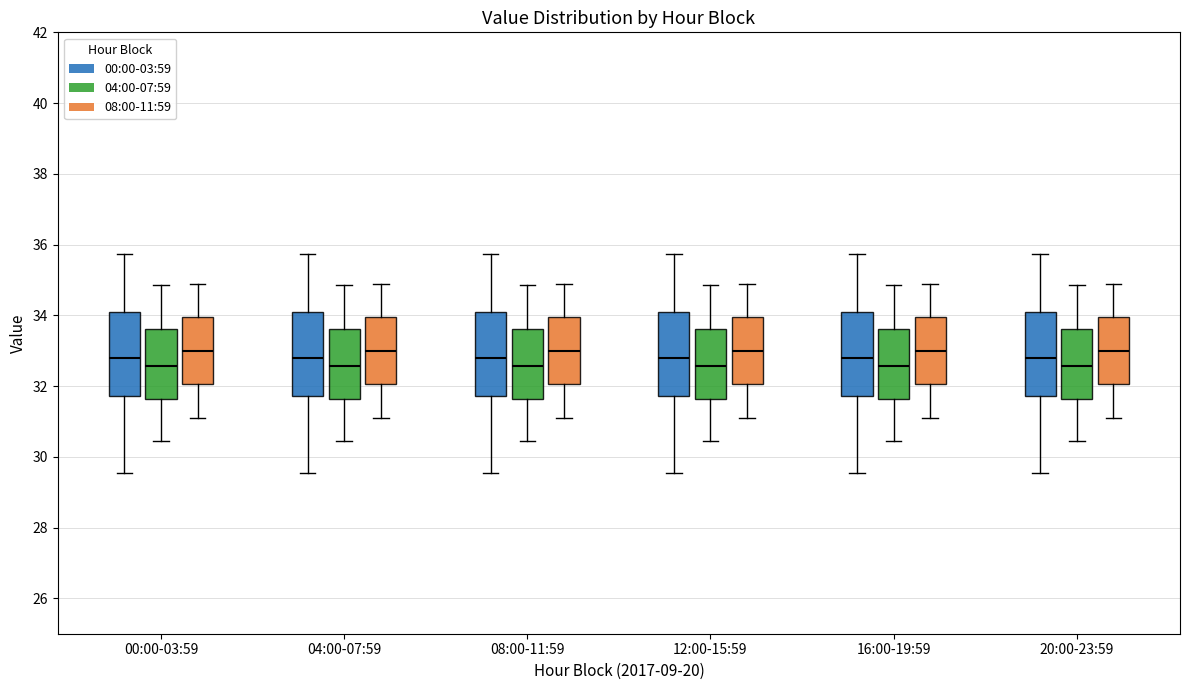

Reading left to right, read every box against the y-axis: the position of its median line, the range the box covers, and the ends of its whiskers. The values are not printed on the chart, so give them approximately, as read against the axis.

00:00-03:59 (00:00-03:59): median 32.8, box 31.8 to 34.2, whiskers 29.6 to 35.8
00:00-03:59 (04:00-07:59): median 32.6, box 31.6 to 33.6, whiskers 30.4 to 34.8
00:00-03:59 (08:00-11:59): median 33.0, box 32.0 to 34.0, whiskers 31.2 to 35.0
04:00-07:59 (00:00-03:59): median 32.8, box 31.8 to 34.2, whiskers 29.6 to 35.8
04:00-07:59 (04:00-07:59): median 32.6, box 31.6 to 33.6, whiskers 30.4 to 34.8
04:00-07:59 (08:00-11:59): median 33.0, box 32.0 to 34.0, whiskers 31.2 to 35.0
08:00-11:59 (00:00-03:59): median 32.8, box 31.8 to 34.2, whiskers 29.6 to 35.8
08:00-11:59 (04:00-07:59): median 32.6, box 31.6 to 33.6, whiskers 30.4 to 34.8
08:00-11:59 (08:00-11:59): median 33.0, box 32.0 to 34.0, whiskers 31.2 to 35.0
12:00-15:59 (00:00-03:59): median 32.8, box 31.8 to 34.2, whiskers 29.6 to 35.8
12:00-15:59 (04:00-07:59): median 32.6, box 31.6 to 33.6, whiskers 30.4 to 34.8
12:00-15:59 (08:00-11:59): median 33.0, box 32.0 to 34.0, whiskers 31.2 to 35.0
16:00-19:59 (00:00-03:59): median 32.8, box 31.8 to 34.2, whiskers 29.6 to 35.8
16:00-19:59 (04:00-07:59): median 32.6, box 31.6 to 33.6, whiskers 30.4 to 34.8
16:00-19:59 (08:00-11:59): median 33.0, box 32.0 to 34.0, whiskers 31.2 to 35.0
20:00-23:59 (00:00-03:59): median 32.8, box 31.8 to 34.2, whiskers 29.6 to 35.8
20:00-23:59 (04:00-07:59): median 32.6, box 31.6 to 33.6, whiskers 30.4 to 34.8
20:00-23:59 (08:00-11:59): median 33.0, box 32.0 to 34.0, whiskers 31.2 to 35.0